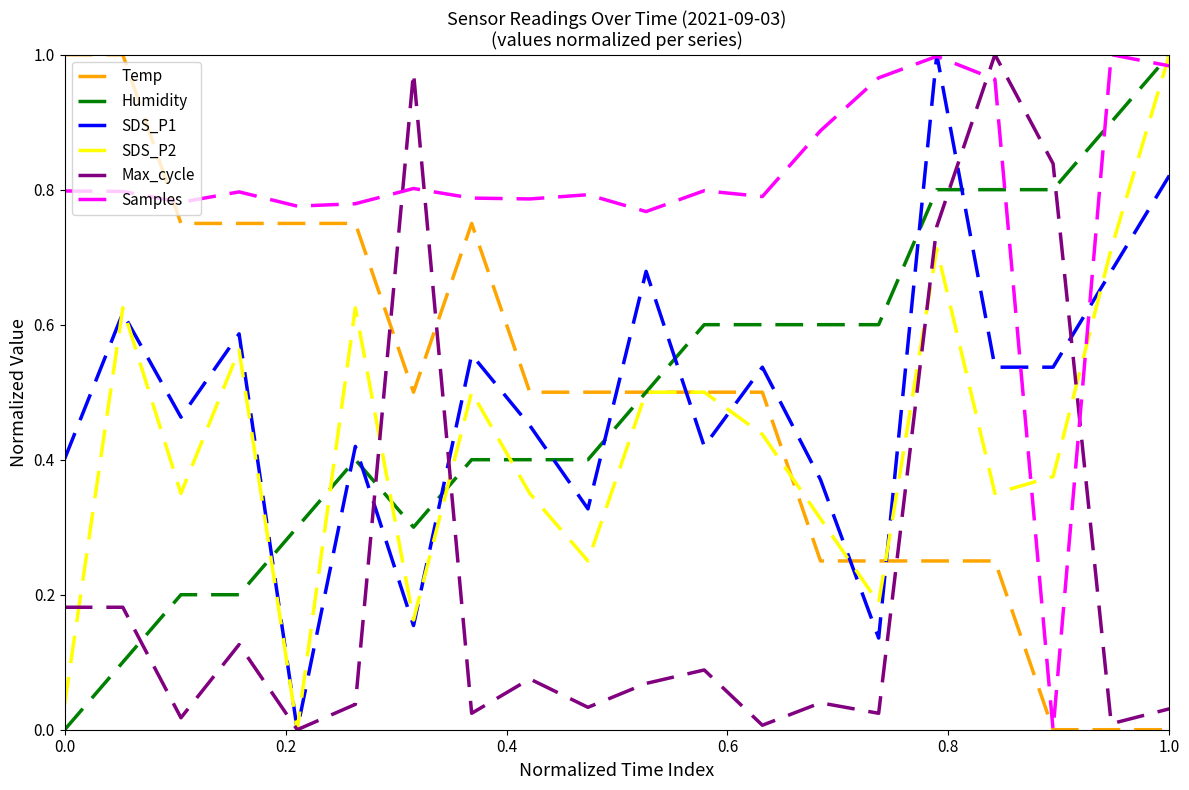

Which series has the largest total across all categories?

Samples